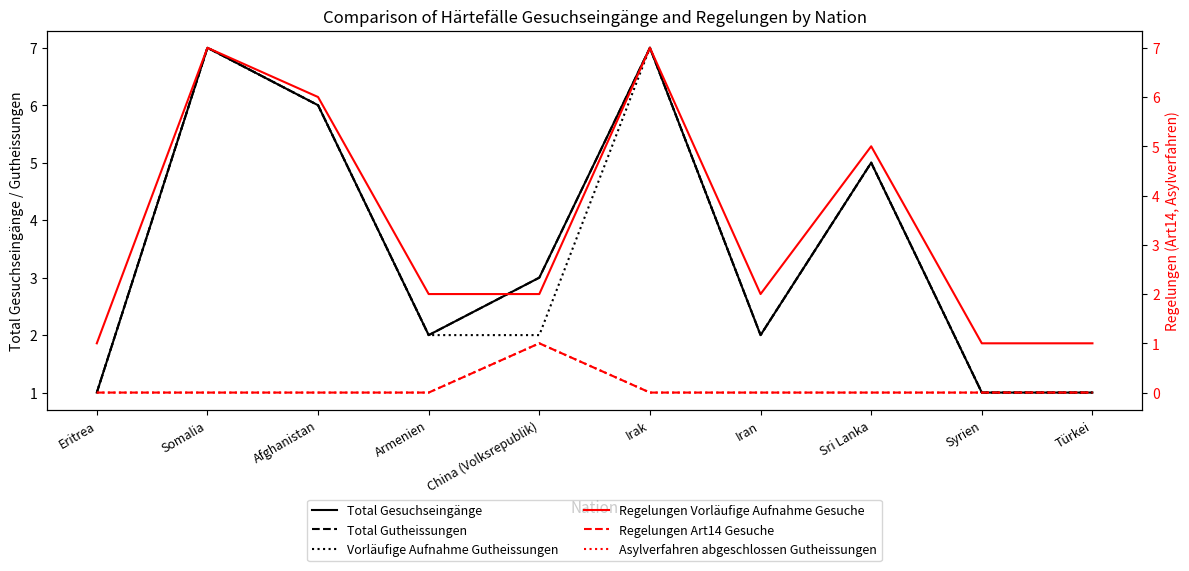

How many Total Gutheissungen values are between 1 and 6?

8